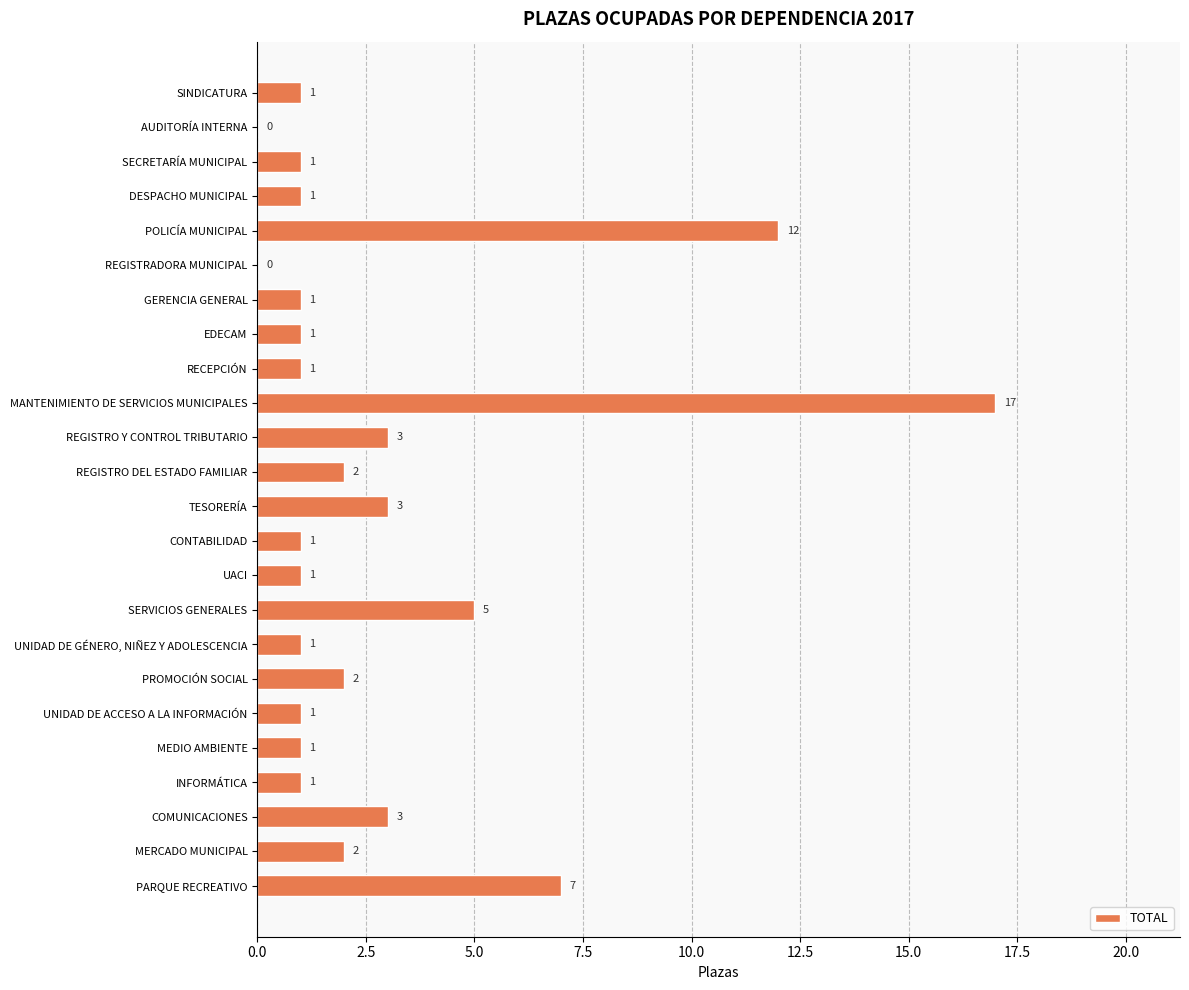

What is the sum of all values?

68